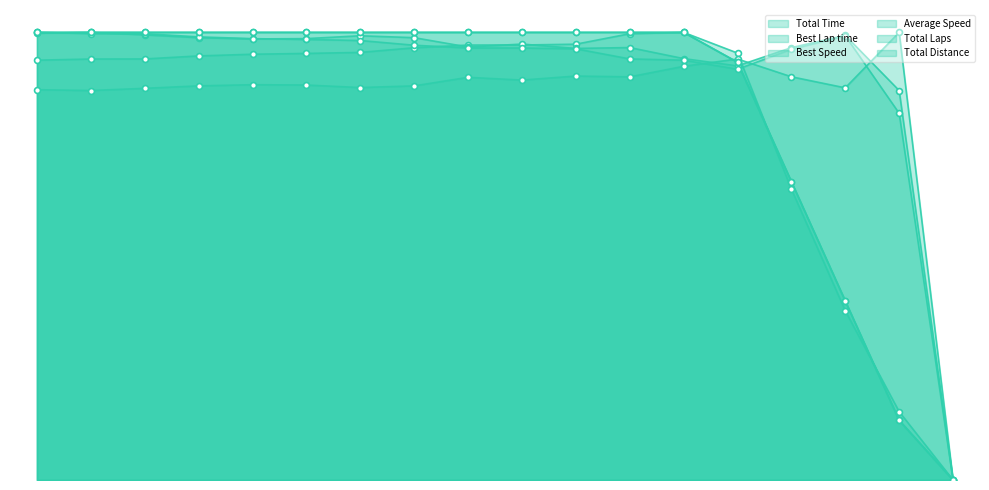

Which series has the widest spread of Y values?

Total Time